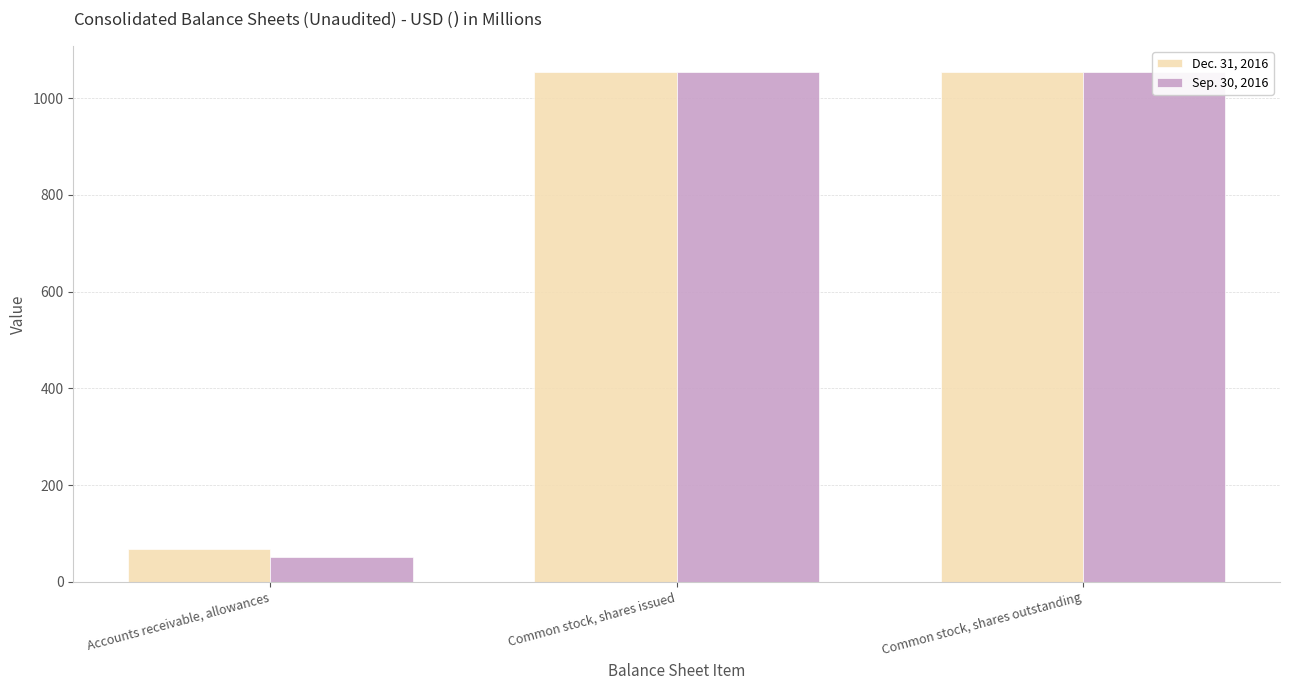

List the series in order of their overall mean, highest first.

Dec. 31, 2016, Sep. 30, 2016